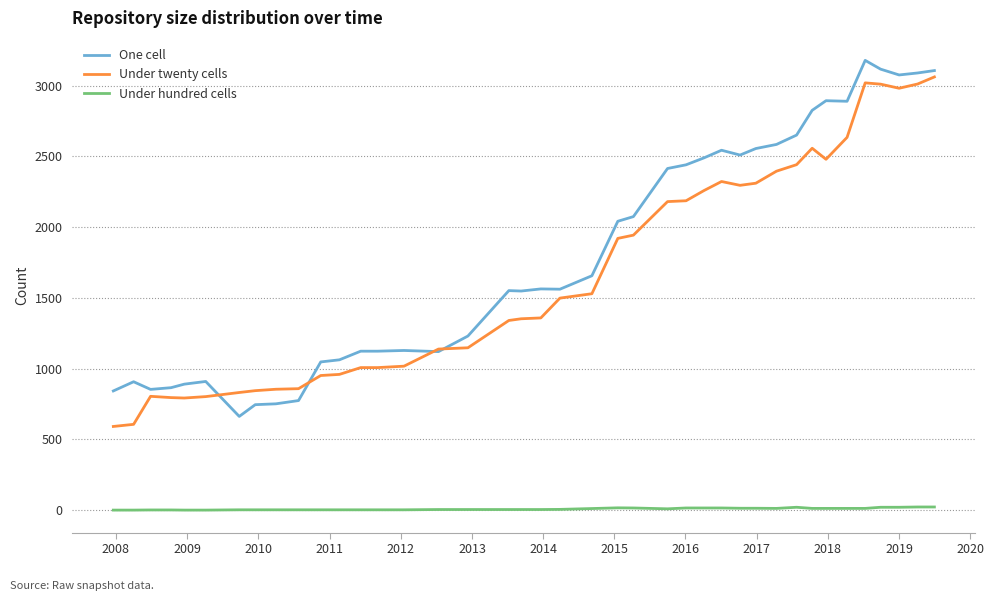

What is the maximum value for One cell?

3178